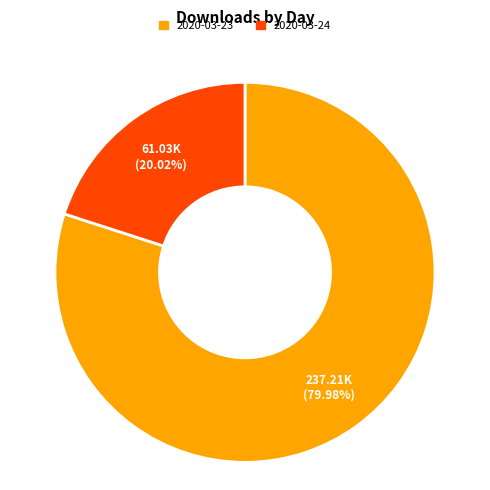

Do 2020-03-24 and 2020-03-23 together represent more than half of the pie?

Yes